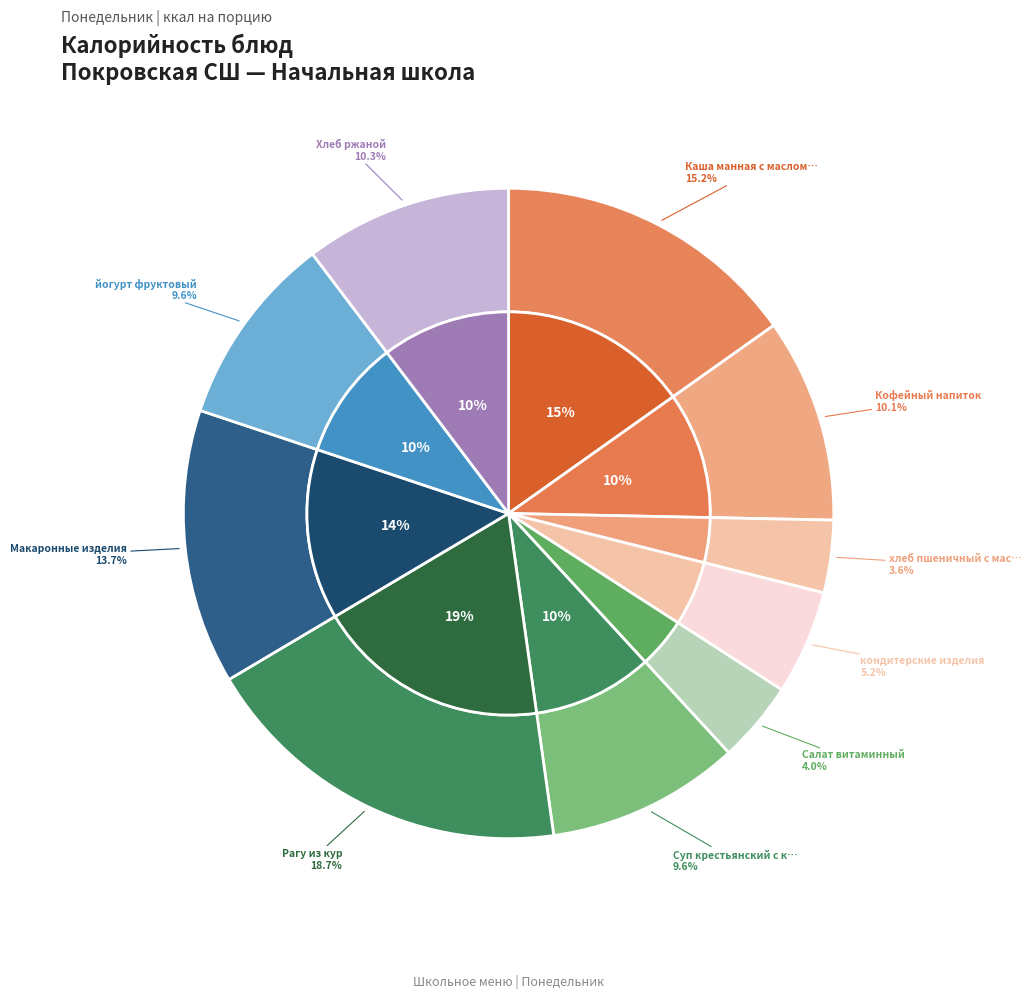

Rank the categories by value from lowest to highest.

хлеб пшеничный с маслом, Салат витаминный, кондитерские изделия, йогурт фруктовый, Суп крестьянский с крупой, Кофейный напиток, Хлеб ржаной, Макаронные изделия, Каша манная с маслом на молоке, Рагу из кур